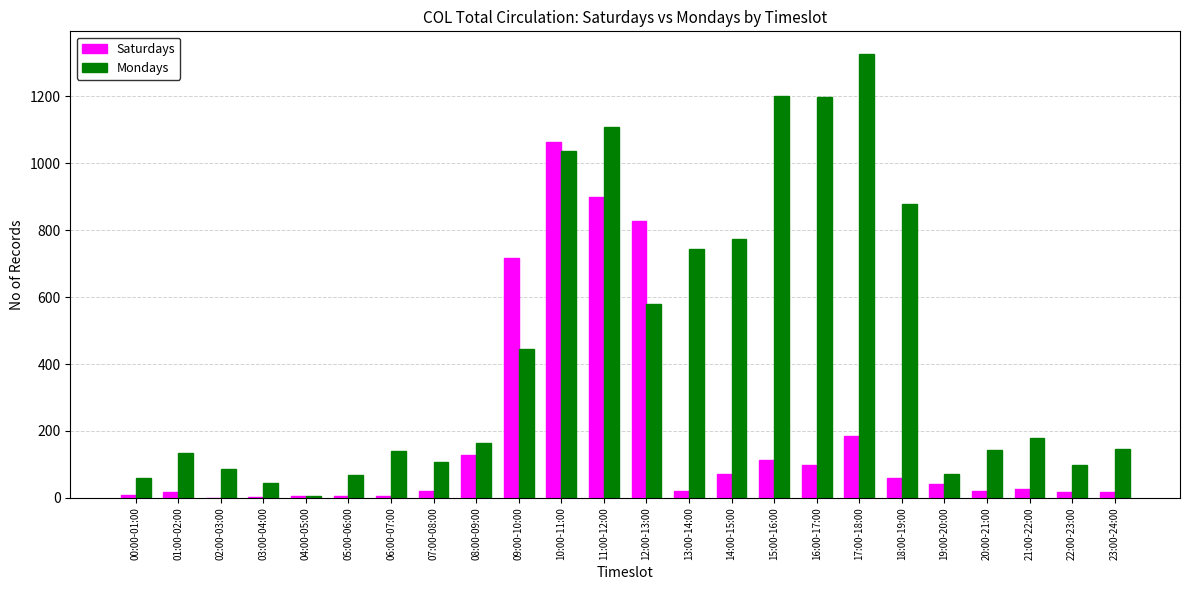

How many distinct data groups are displayed?

2